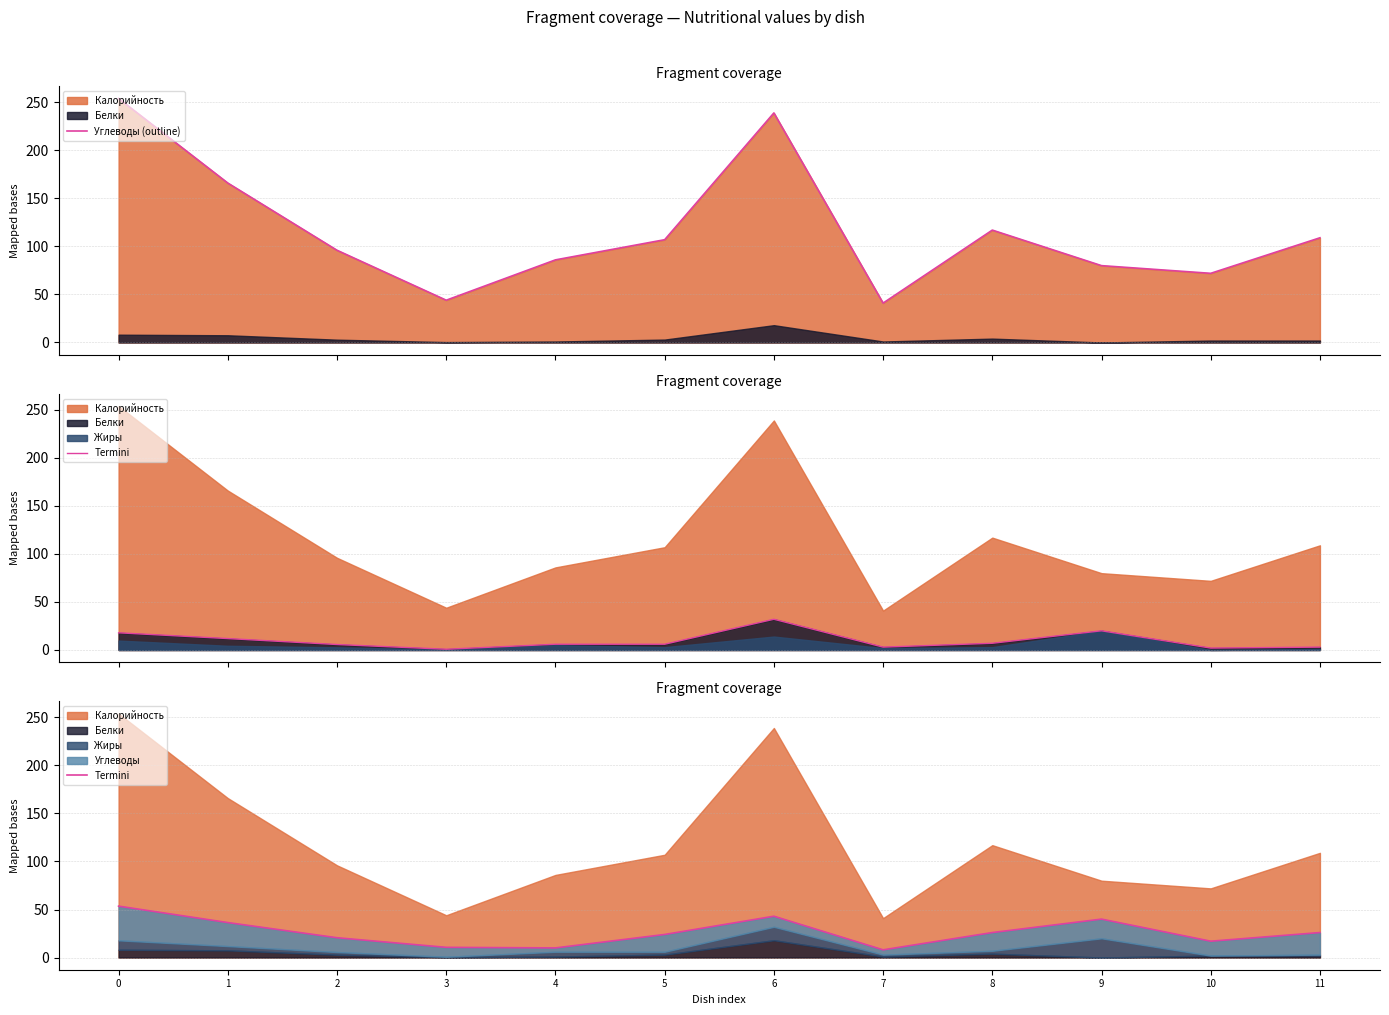

Rank the series at 2 from highest to lowest value.

Углеводы (outline), Termini